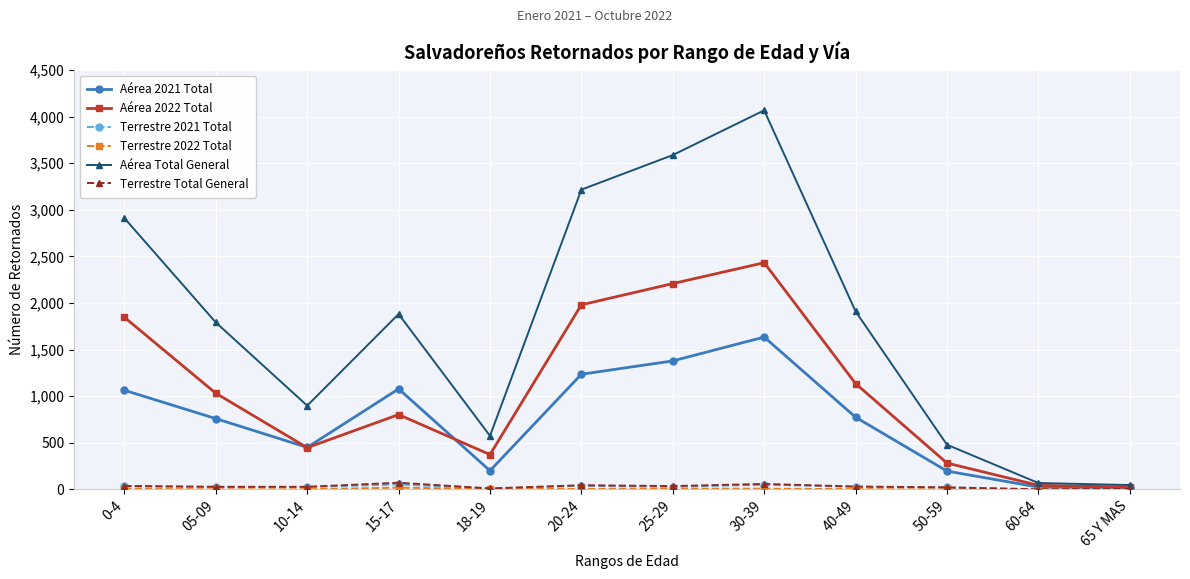

How many series are shown in this chart?

6